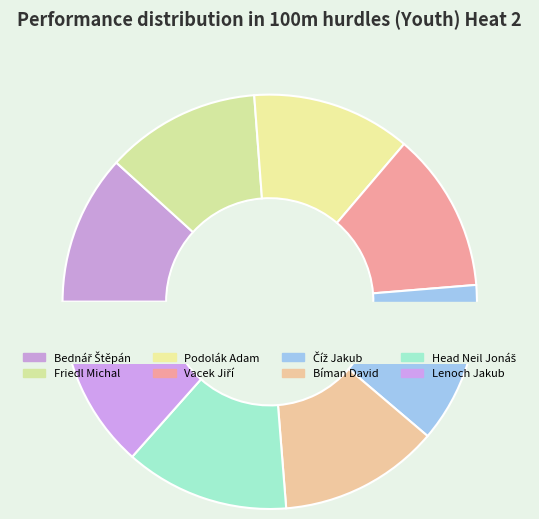

To the nearest percent, what is the average slice percentage?

12%